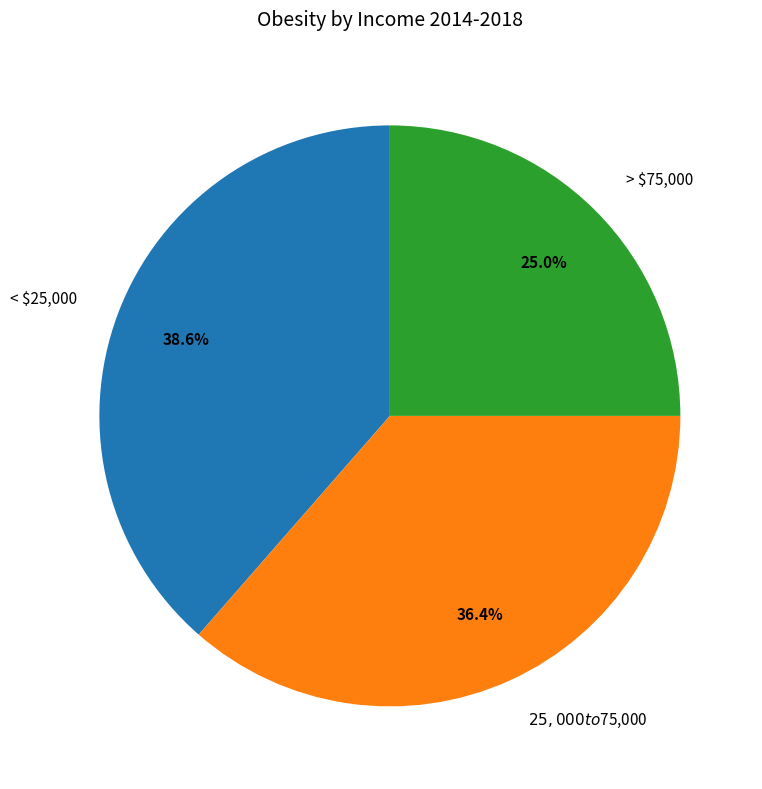

The $25,000 to $75,000 slice represents 22% of the pie. True or false?

False